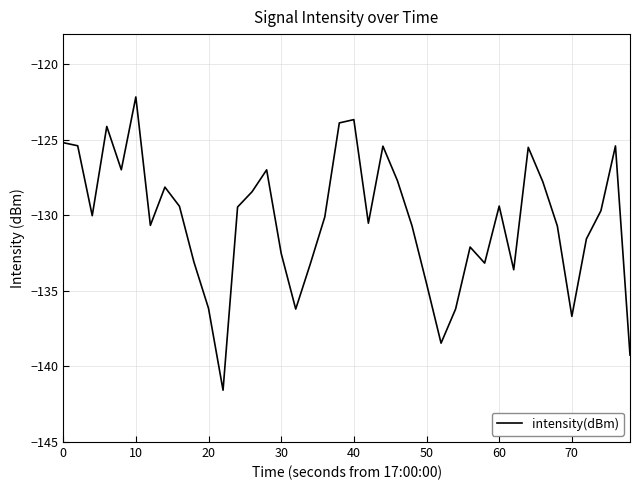

Does the chart display data point markers on the line(s)?

No